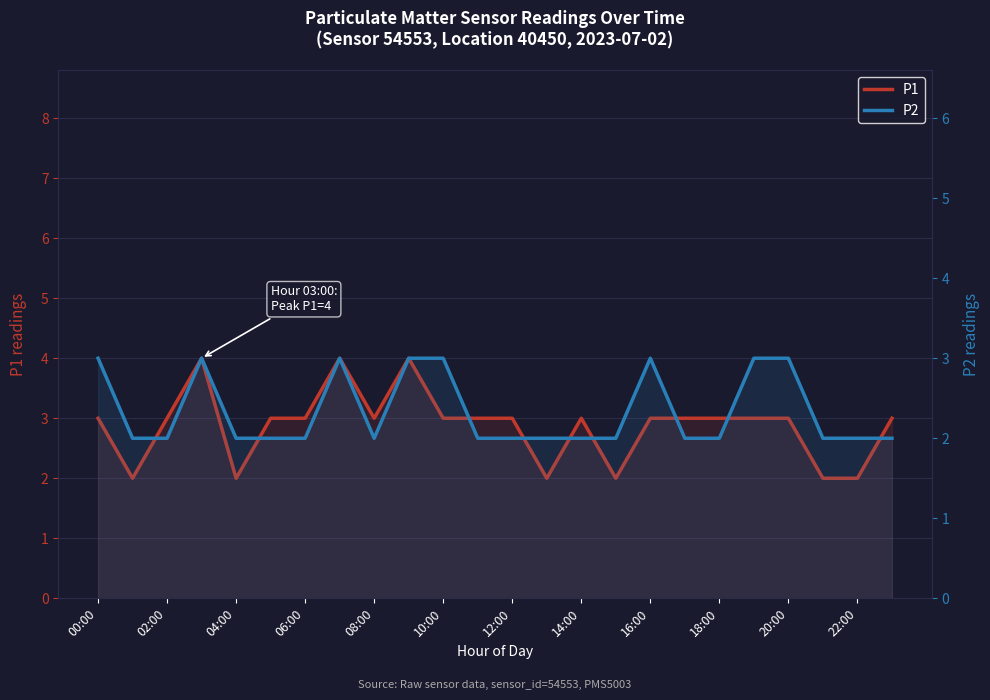

What are all the series names shown in the legend?

P1, P2